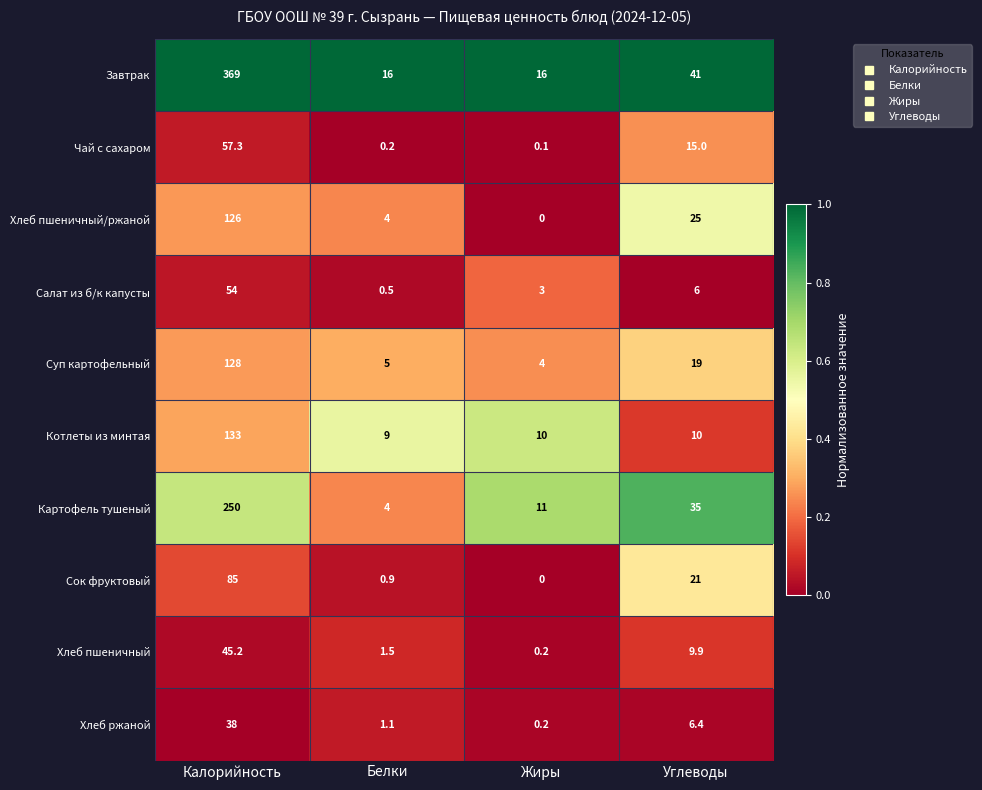

What is the spread (max minus min) of values at Жиры?

16.0